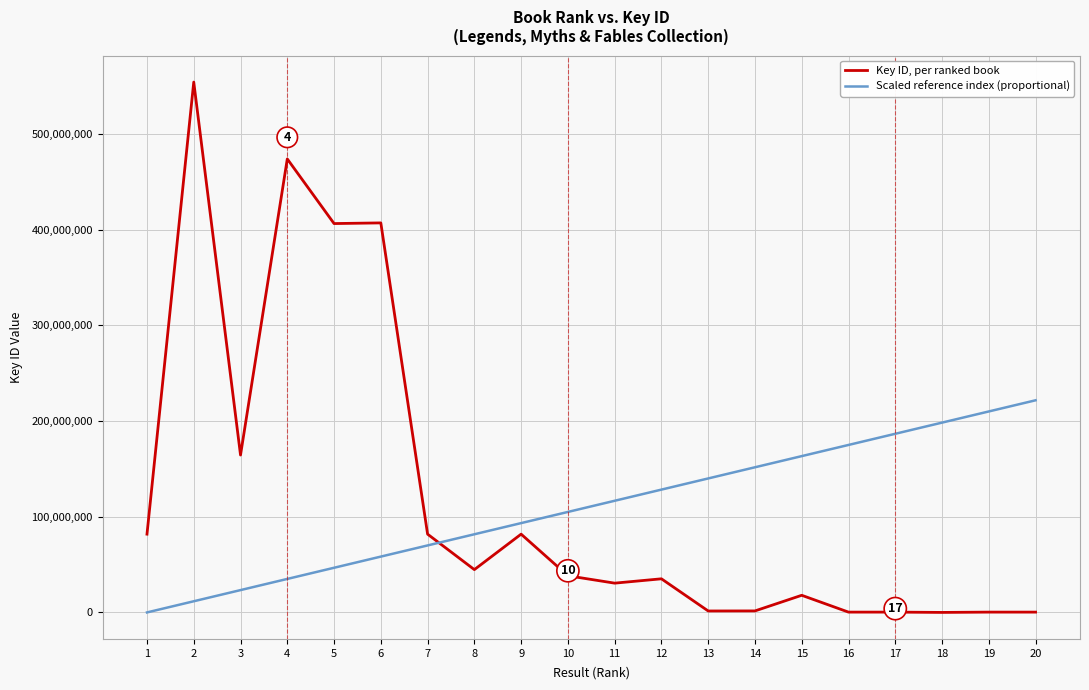

What are all the series names shown in the legend?

Key ID, per ranked book, Scaled reference index (proportional)